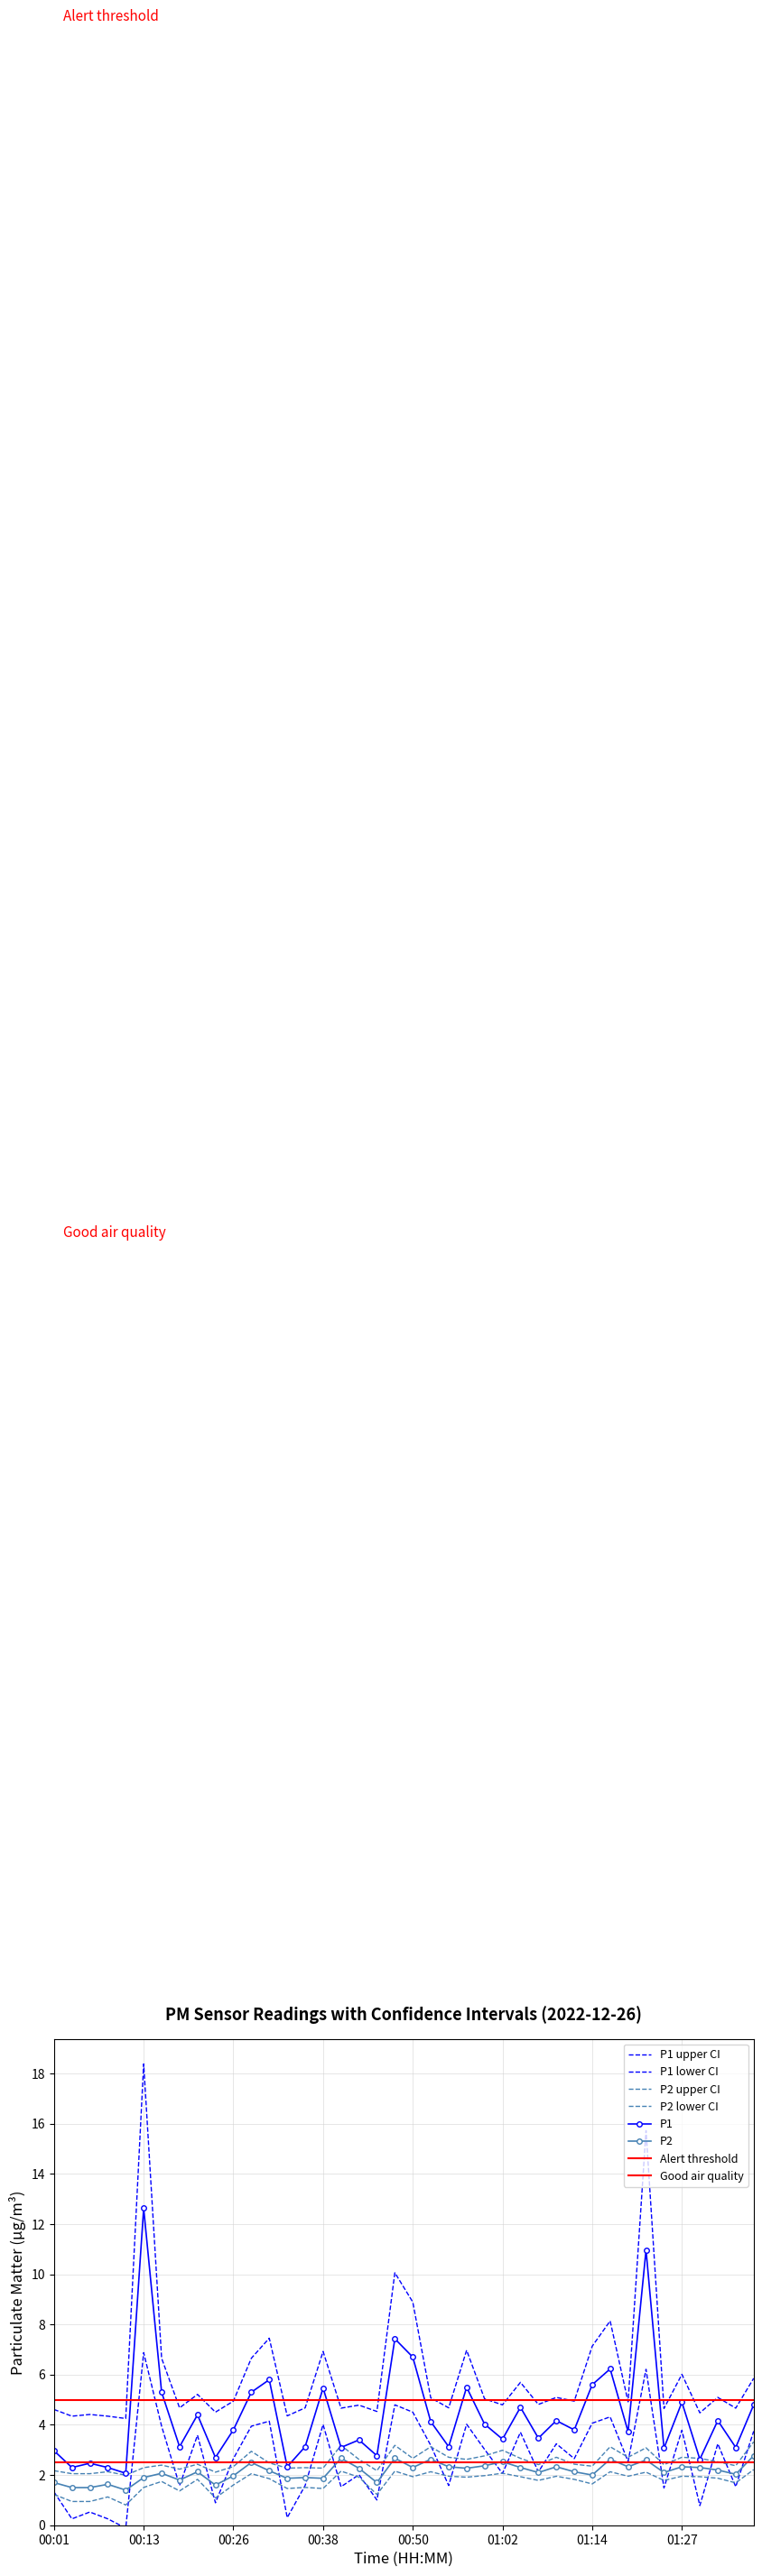

What is the spread (max minus min) of values at 00:30?

3.6